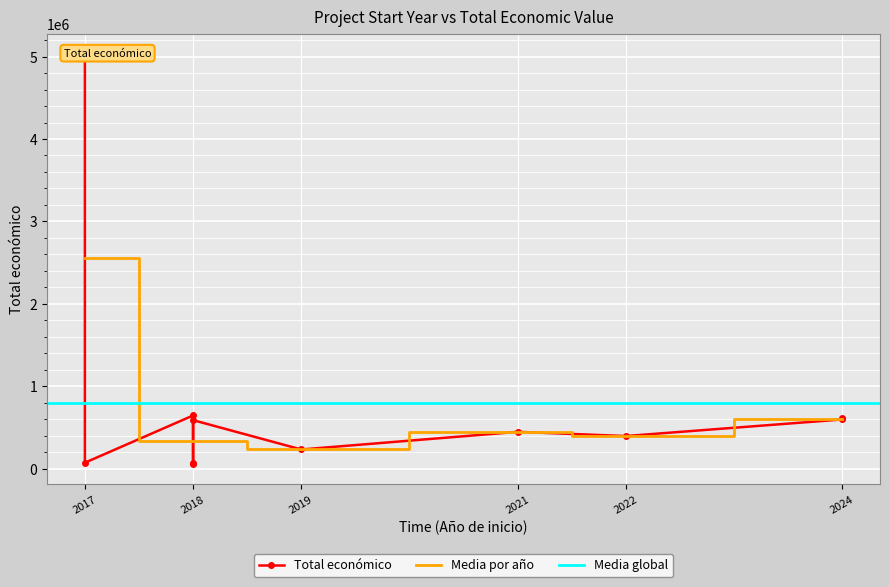

Read the value at 2018, to the nearest 50.

60150